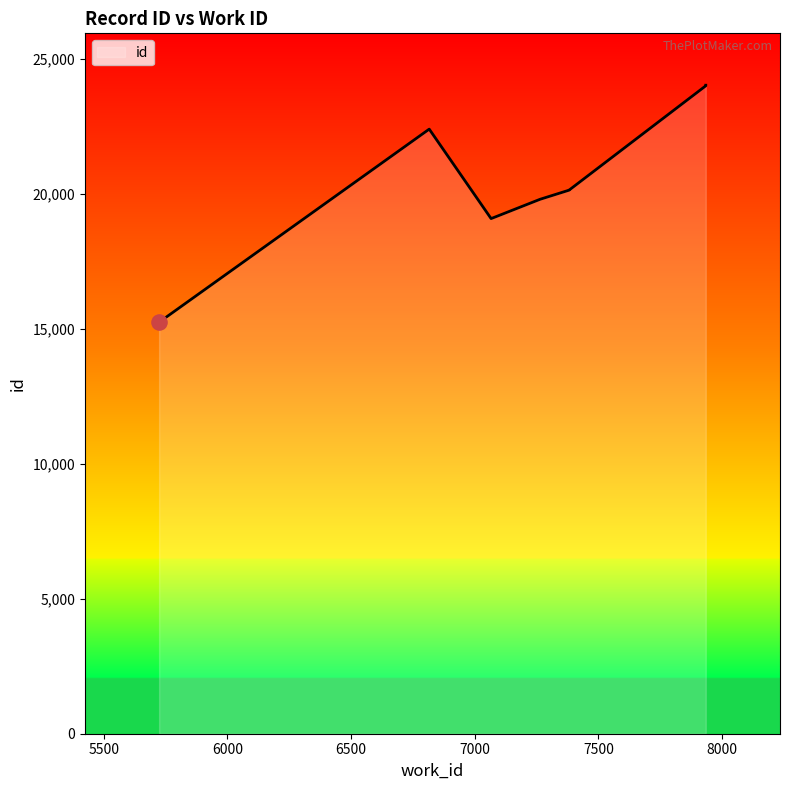

Which has a higher value, 7382 or 5726?

7382